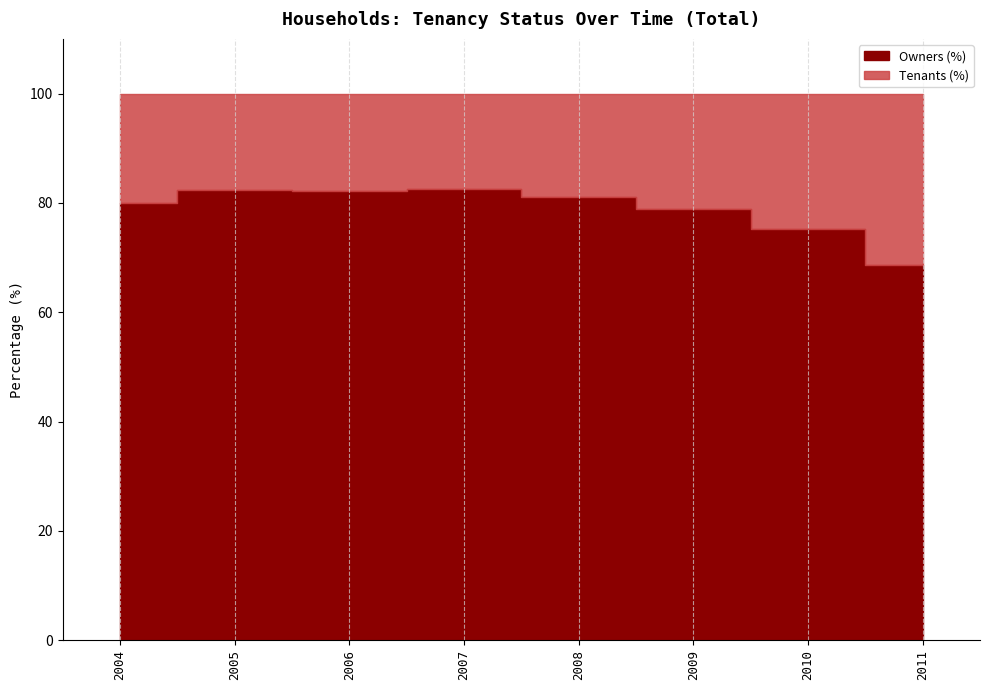

Rank the series by their average value, from highest to lowest.

Owners (%), Tenants (%)